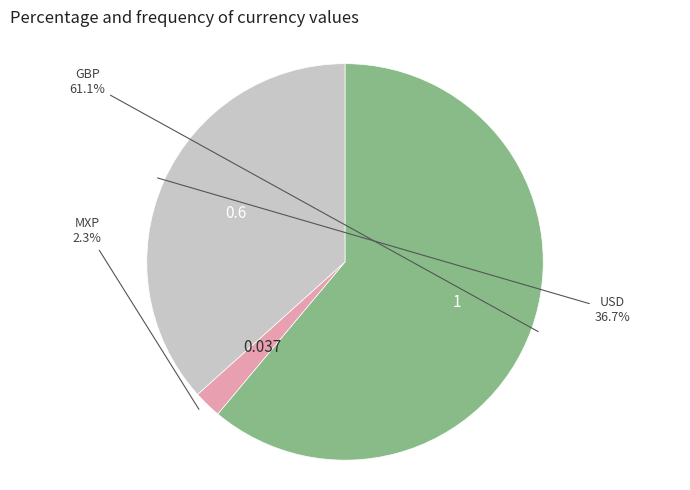

True or false: MXP accounts for 2% of the total.

True